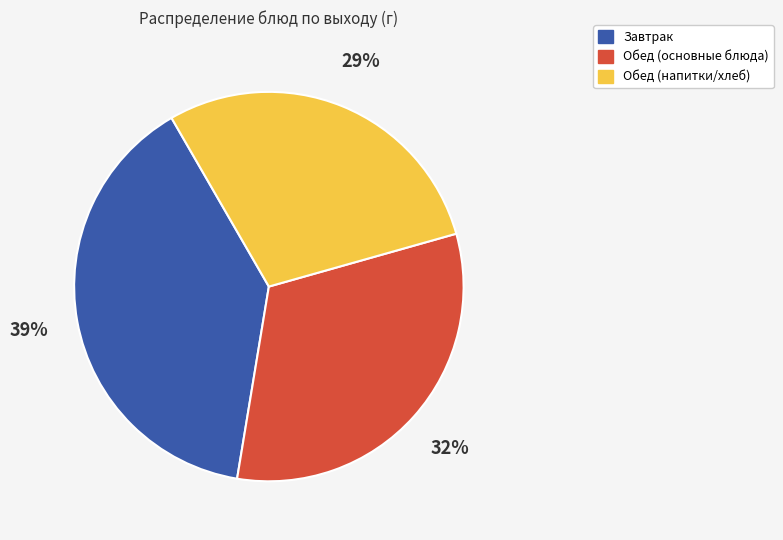

How many segments does this pie chart have?

3